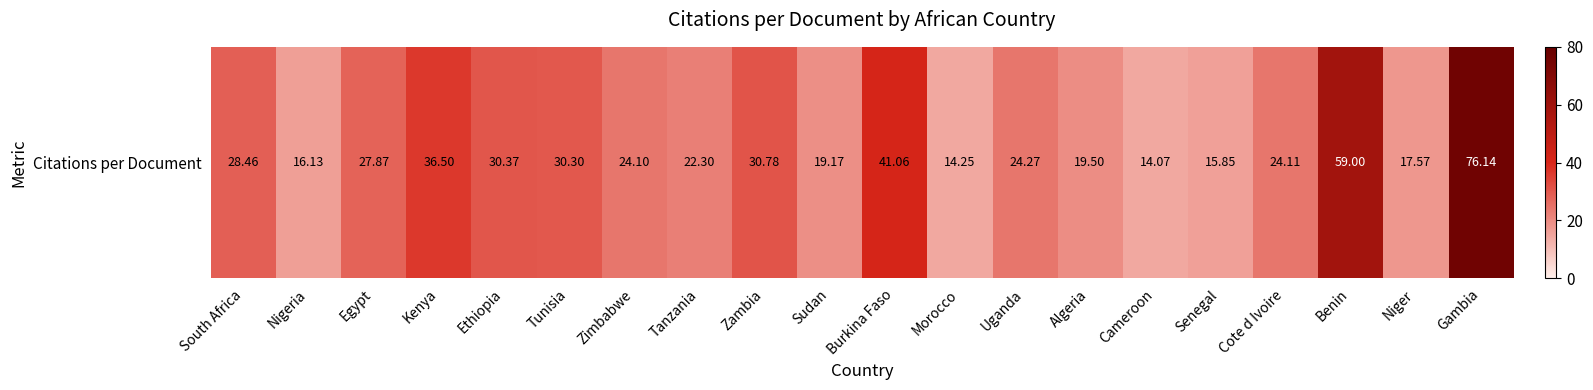

What is the sum of all values?

571.8